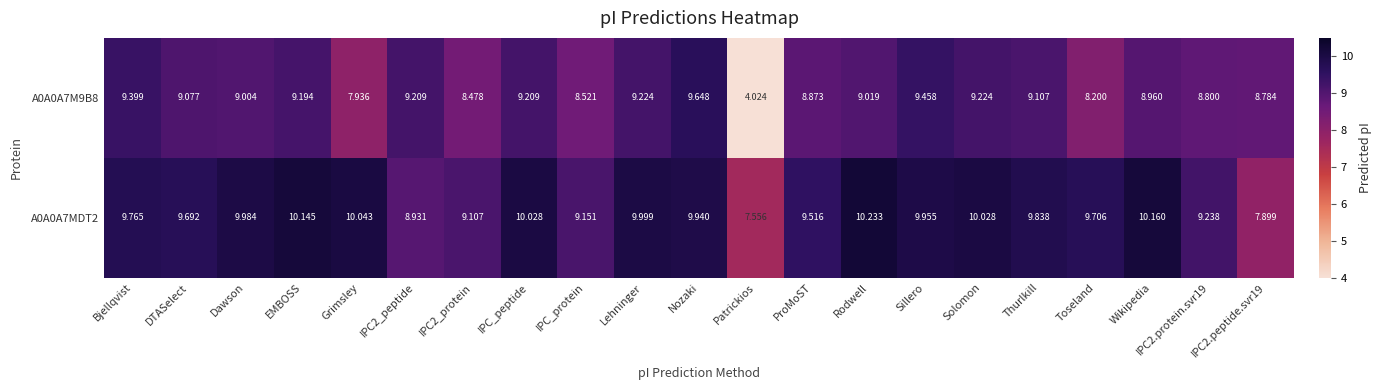

Count the number of data series in this chart.

2